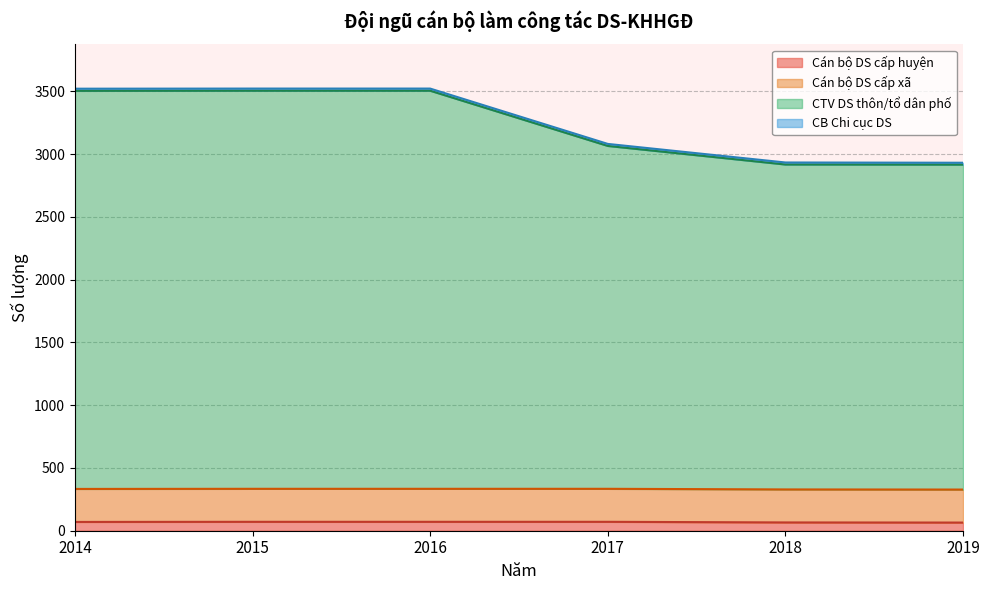

Count the Cán bộ DS cấp huyện values in the range 66 to 71.

5